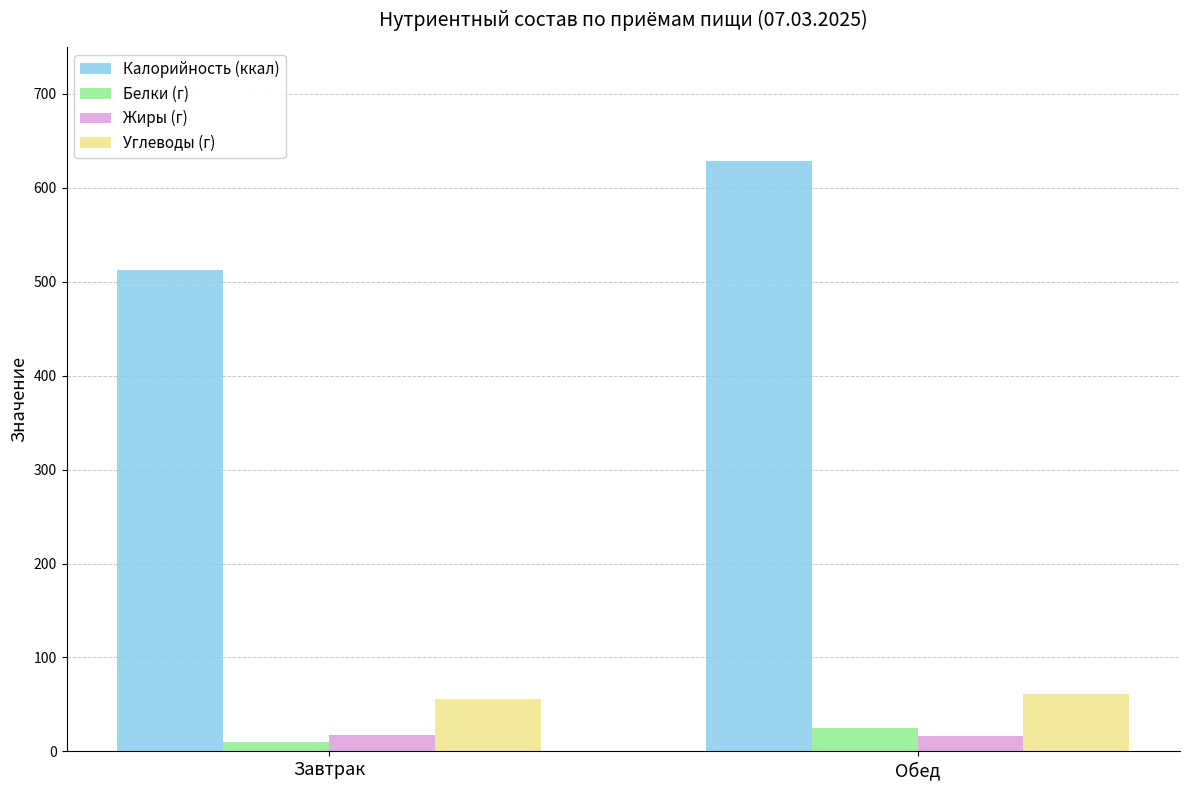

What is the total value across all series at Обед?

730.9